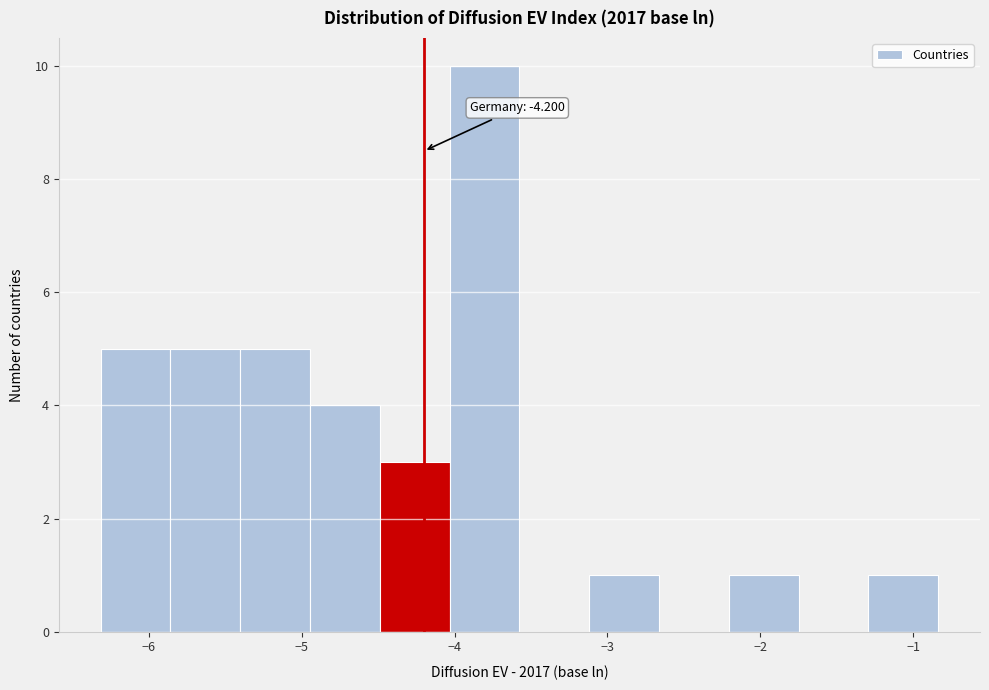

Which range on the x-axis has the tallest bar?

-4.0 to -3.6